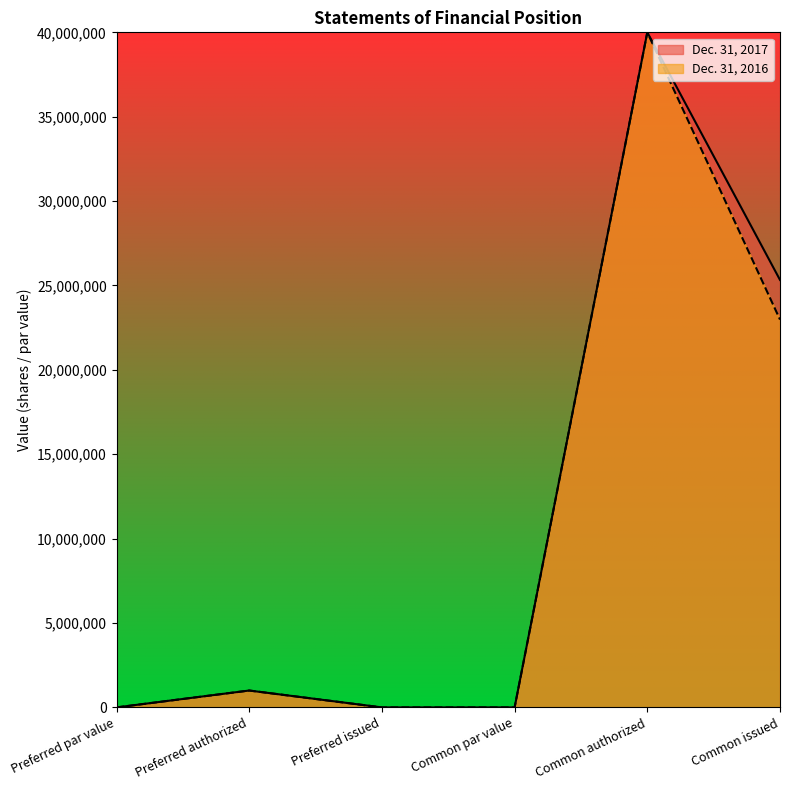

How many interior local peaks does the Dec. 31, 2017 series have?

2